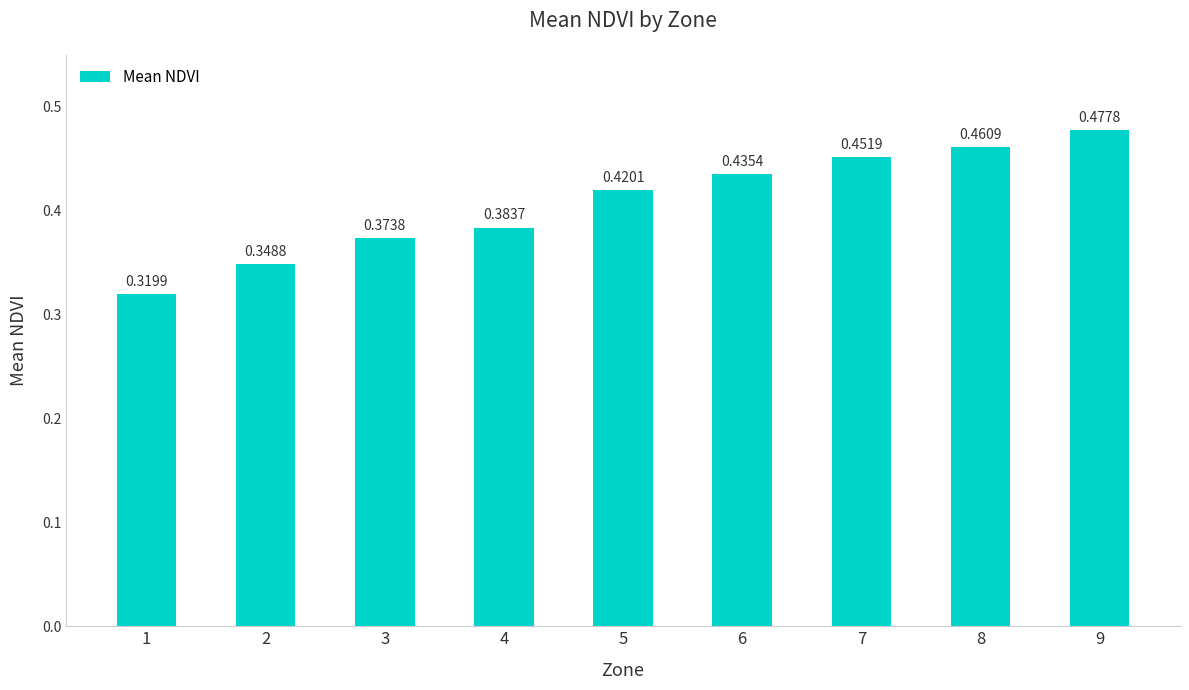

How many categories are shown in the chart?

9